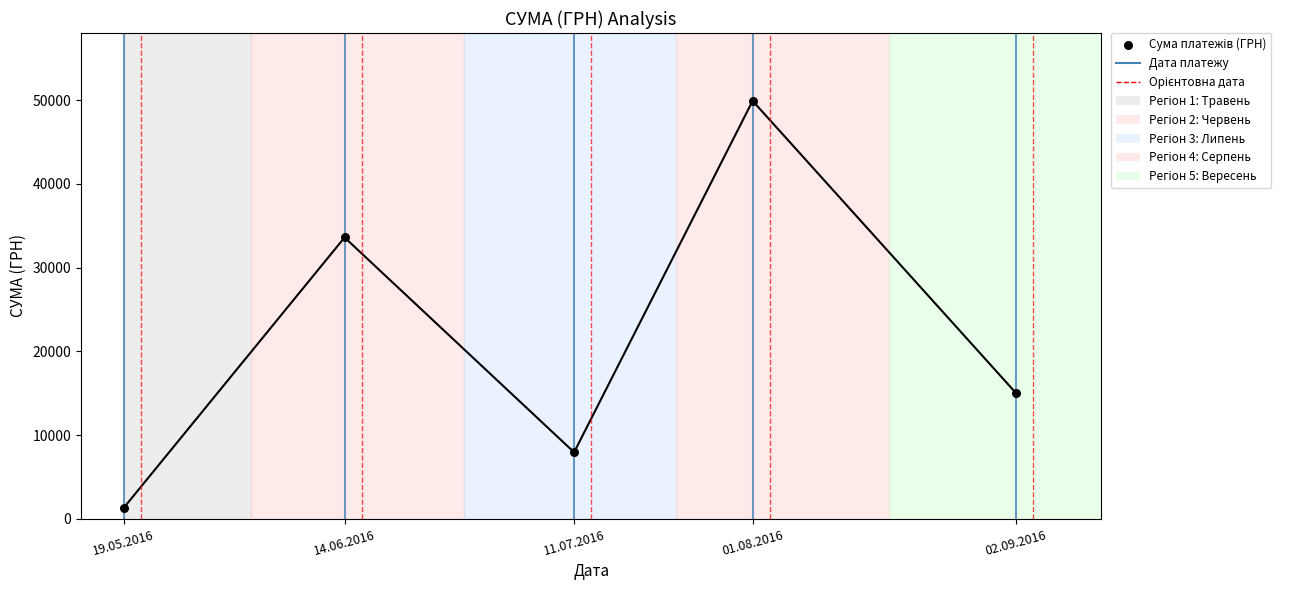

What is the average X value?

51.6